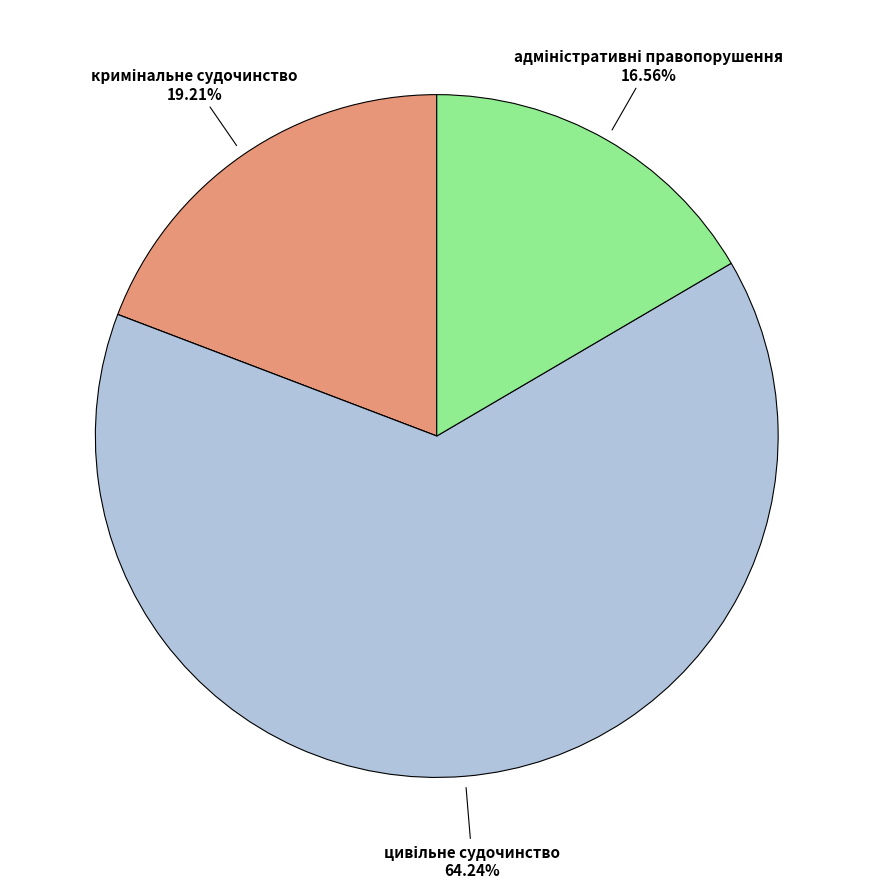

Is there a majority slice in this chart?

Yes